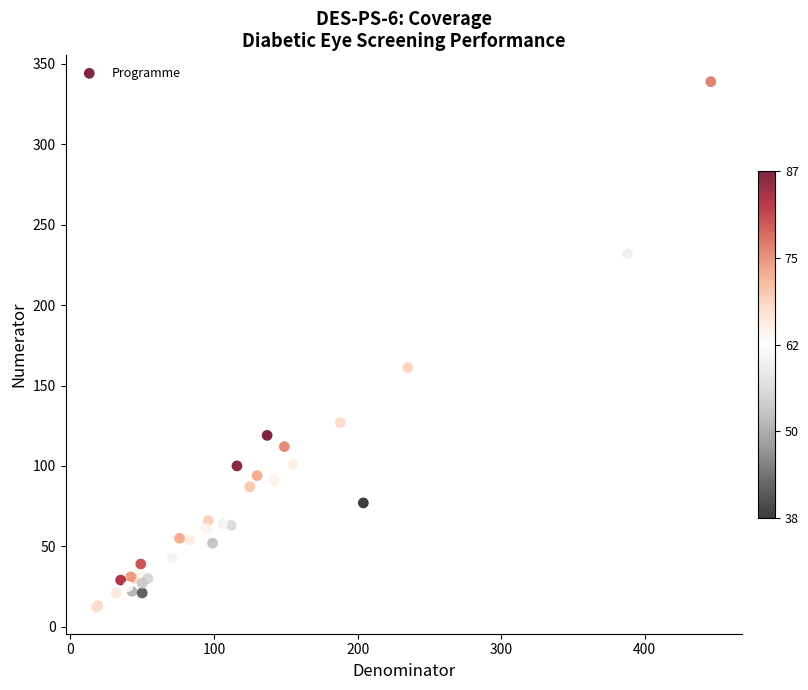

What Y value in the scatter plot is closest to 175?

161